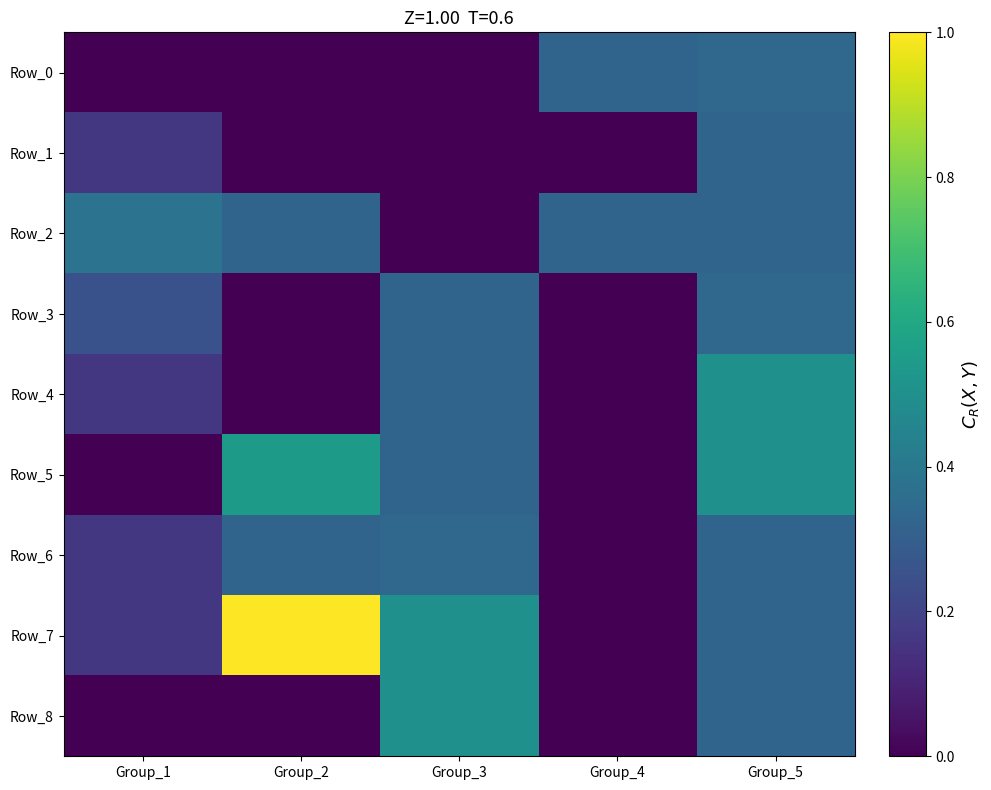

Which series has the largest total across all categories?

Row_7